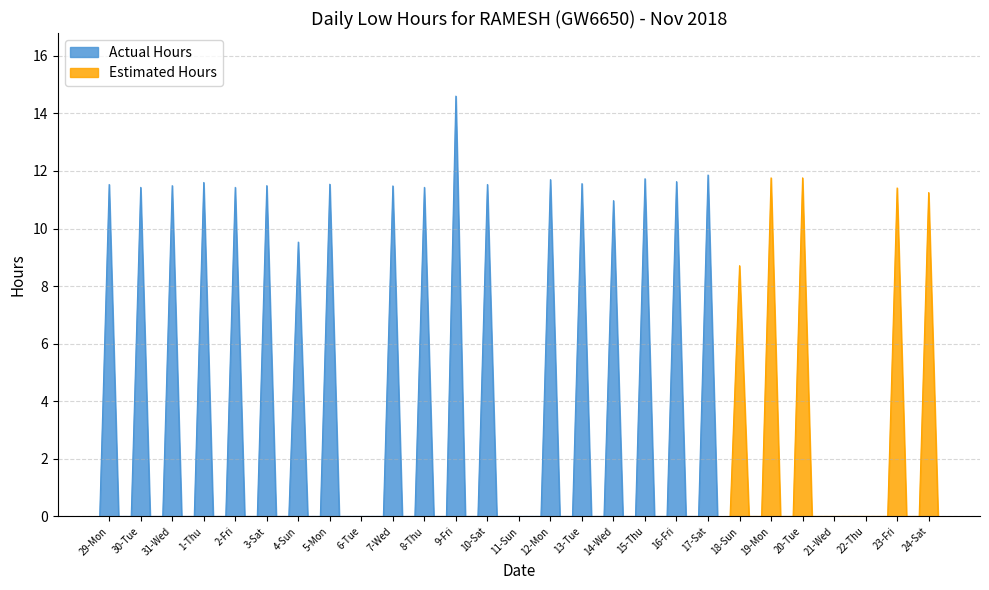

What is the sum of all values?

263.4